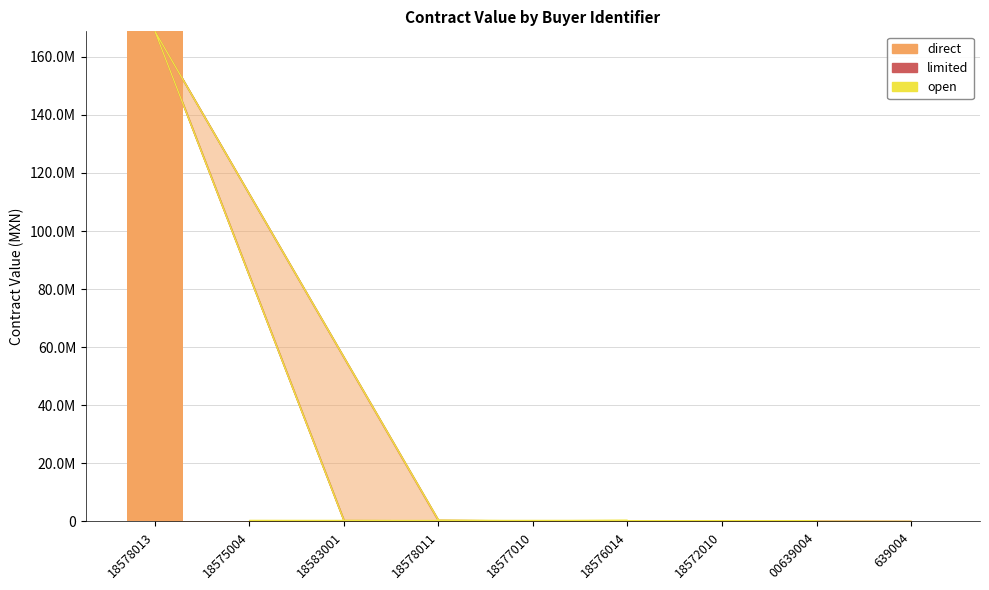

Count the number of data series in this chart.

3